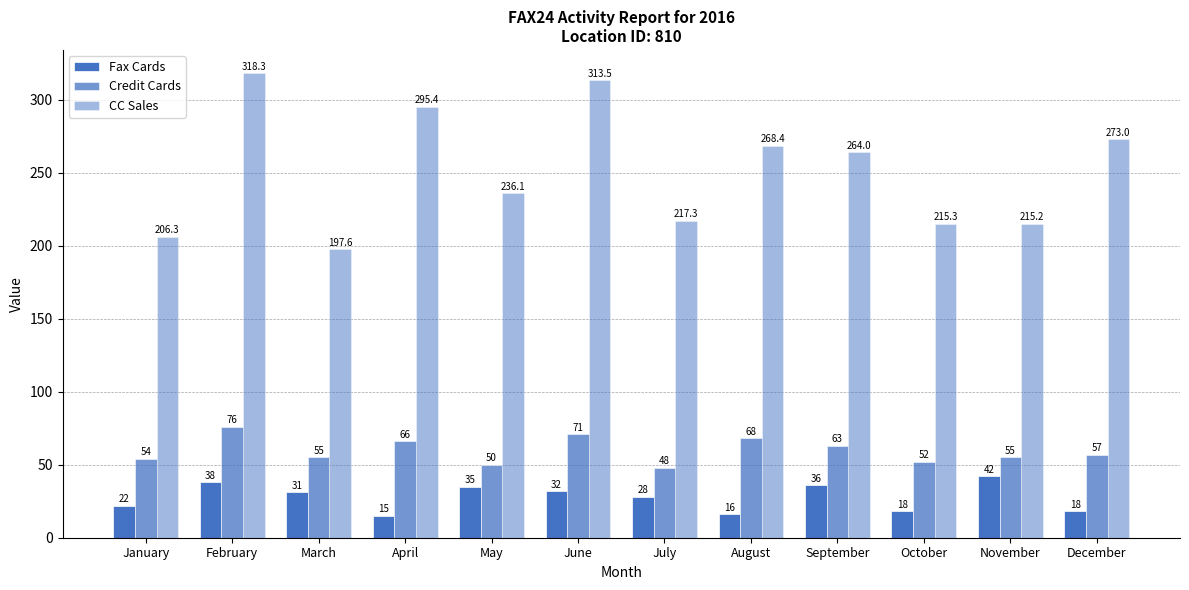

What is the smallest value displayed?

15.0